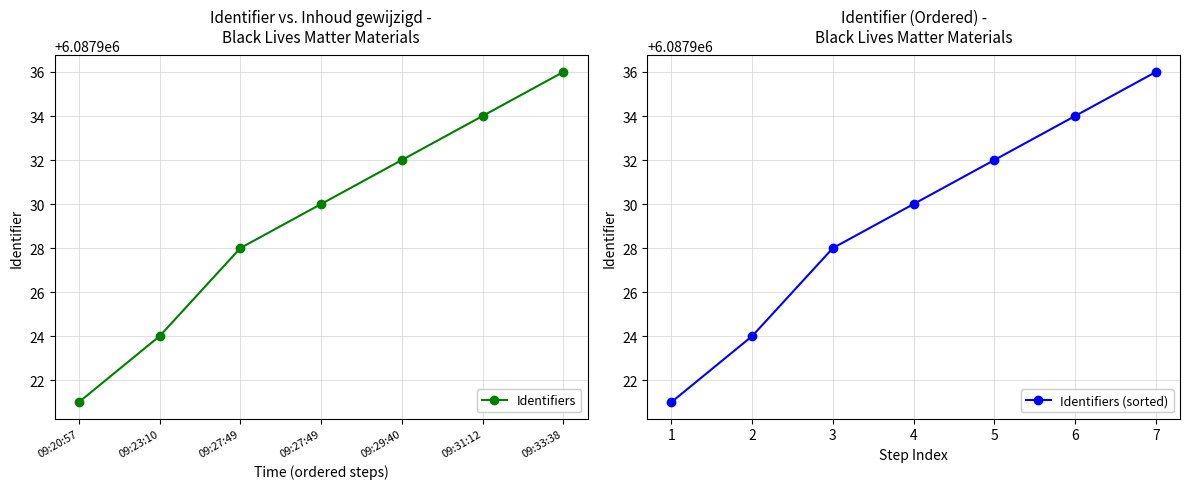

What is the greatest value displayed?

6087936